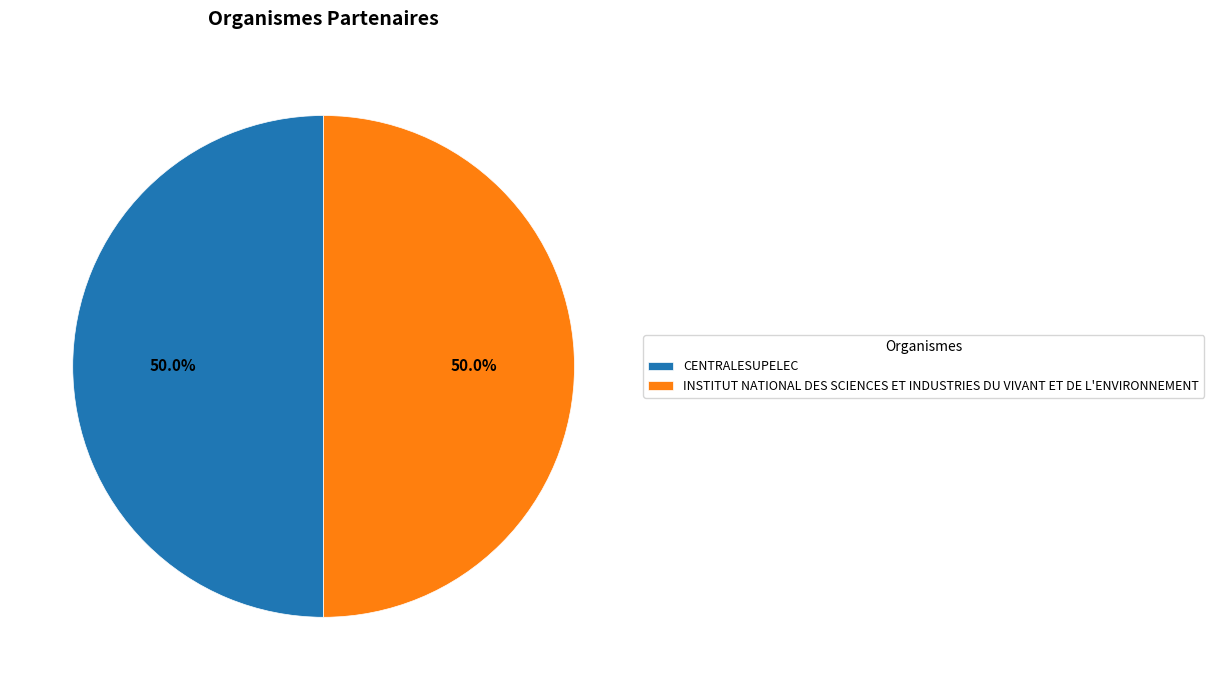

How many slices are in this pie chart?

2